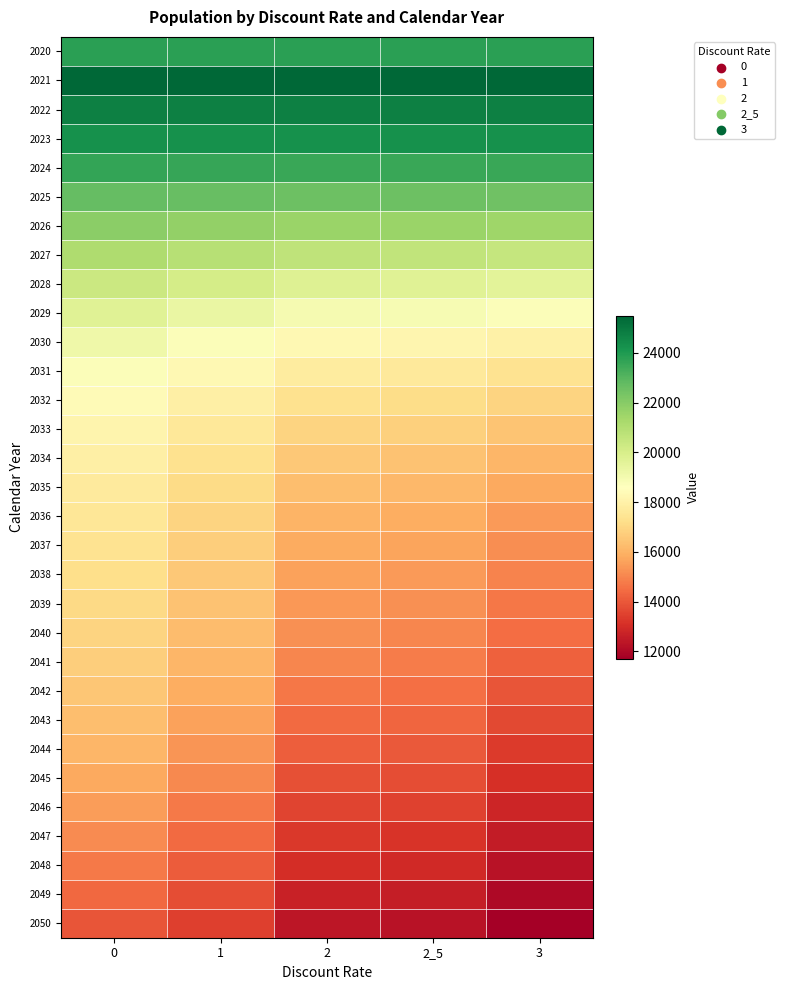

Reading left to right, transcribe all the data shown in this chart.

2020: 0=23780.0	1=23780.0	2=23780.0	2_5=23780.0	3=23780.0
2021: 0=25492.5	1=25492.5	2=25492.5	2_5=25492.5	3=25492.5
2022: 0=24749.7	1=24749.7	2=24749.7	2_5=24749.7	3=24749.7
2023: 0=24306.8	1=24300.9	2=24286.8	2_5=24284.0	3=24281.3
2024: 0=23616.0	1=23578.9	2=23542.4	2_5=23535.8	3=23518.5
2025: 0=22717.3	1=22639.0	2=22552.1	2_5=22539.6	3=22498.6
2026: 0=21882.2	1=21740.4	2=21588.1	2_5=21562.6	3=21492.9
2027: 0=21088.0	1=20881.7	2=20652.2	2_5=20616.5	3=20511.5
2028: 0=20361.0	1=20085.5	2=19769.2	2_5=19718.6	3=19574.3
2029: 0=19688.8	1=19347.5	2=18950.9	2_5=18886.3	3=18702.9
2030: 0=19146.4	1=18744.9	2=18272.2	2_5=18194.0	3=17970.0
2031: 0=18745.0	1=18285.1	2=17738.8	2_5=17647.7	3=17383.9
2032: 0=18432.8	1=17921.0	2=17301.9	2_5=17193.0	3=16896.8
2033: 0=18157.2	1=17599.1	2=16911.2	2_5=16784.9	3=16459.6
2034: 0=17923.4	1=17330.2	2=16577.7	2_5=16438.0	3=16078.8
2035: 0=17709.1	1=17094.9	2=16280.4	2_5=16130.7	3=15739.8
2036: 0=17531.6	1=16904.1	2=16030.2	2_5=15871.7	3=15451.6
2037: 0=17368.3	1=16733.4	2=15803.2	2_5=15640.7	3=15180.8
2038: 0=17219.7	1=16576.1	2=15599.9	2_5=15434.7	3=14940.7
2039: 0=17055.1	1=16403.6	2=15399.9	2_5=15232.7	3=14705.0
2040: 0=16906.0	1=16249.8	2=15211.6	2_5=15031.9	3=14478.5
2041: 0=16742.4	1=16081.7	2=14998.4	2_5=14805.4	3=14225.8
2042: 0=16538.0	1=15856.4	2=14713.7	2_5=14547.8	3=13931.6
2043: 0=16308.2	1=15603.4	2=14420.6	2_5=14295.2	3=13644.3
2044: 0=16066.7	1=15335.9	2=14131.9	2_5=14039.5	3=13365.7
2045: 0=15784.7	1=15039.9	2=13829.8	2_5=13767.2	3=13075.6
2046: 0=15498.7	1=14752.4	2=13555.6	2_5=13491.2	3=12809.2
2047: 0=15114.3	1=14430.5	2=13274.5	2_5=13187.7	3=12533.7
2048: 0=14730.2	1=14115.4	2=12992.0	2_5=12888.9	3=12261.7
2049: 0=14338.7	1=13790.2	2=12687.7	2_5=12568.3	3=11974.2
2050: 0=13955.6	1=13472.6	2=12383.9	2_5=12253.3	3=11696.6